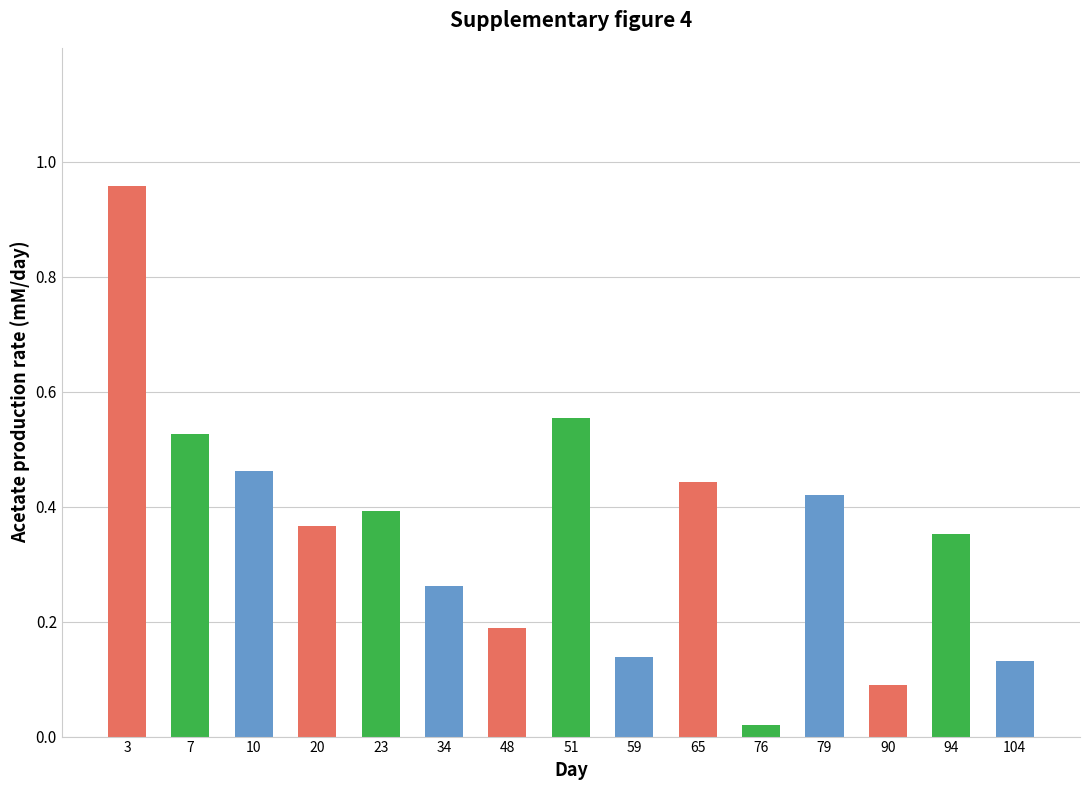

What is the sum of the values at 7 and 20?

0.9